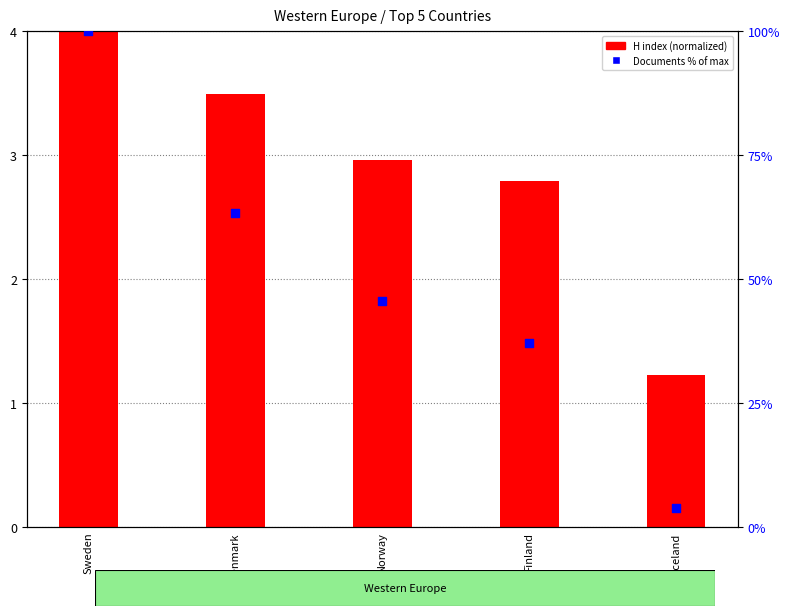

What is the total value across all series at Iceland?

5.0